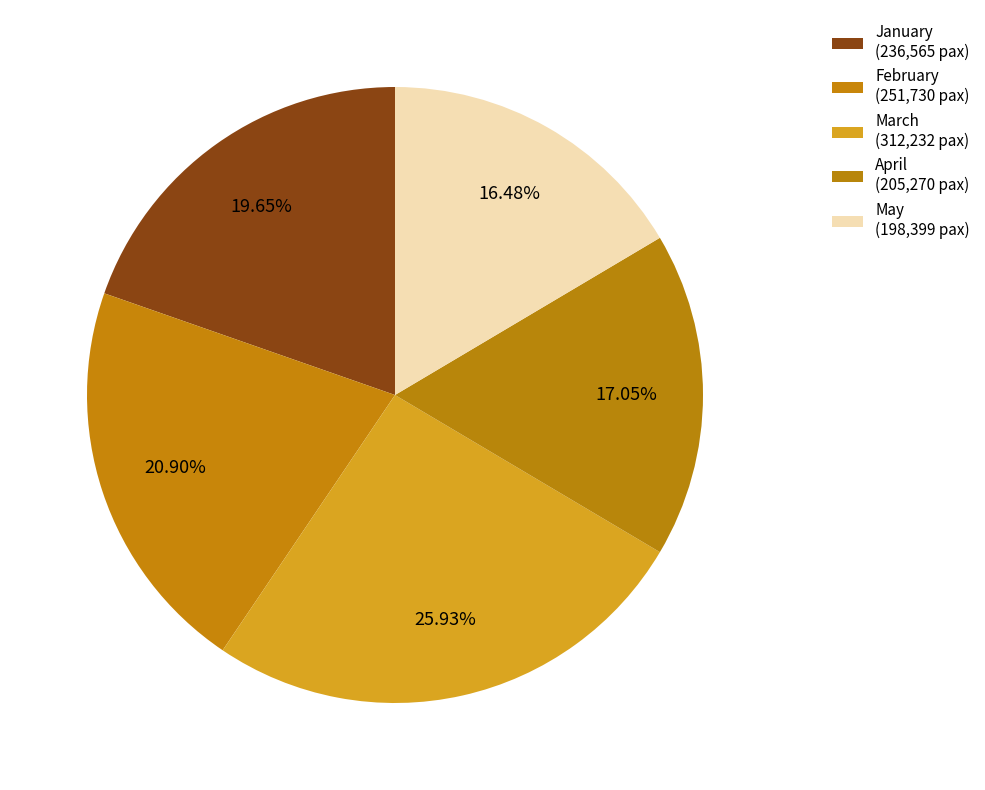

To the nearest percent, what percentage of the pie is January?

20%